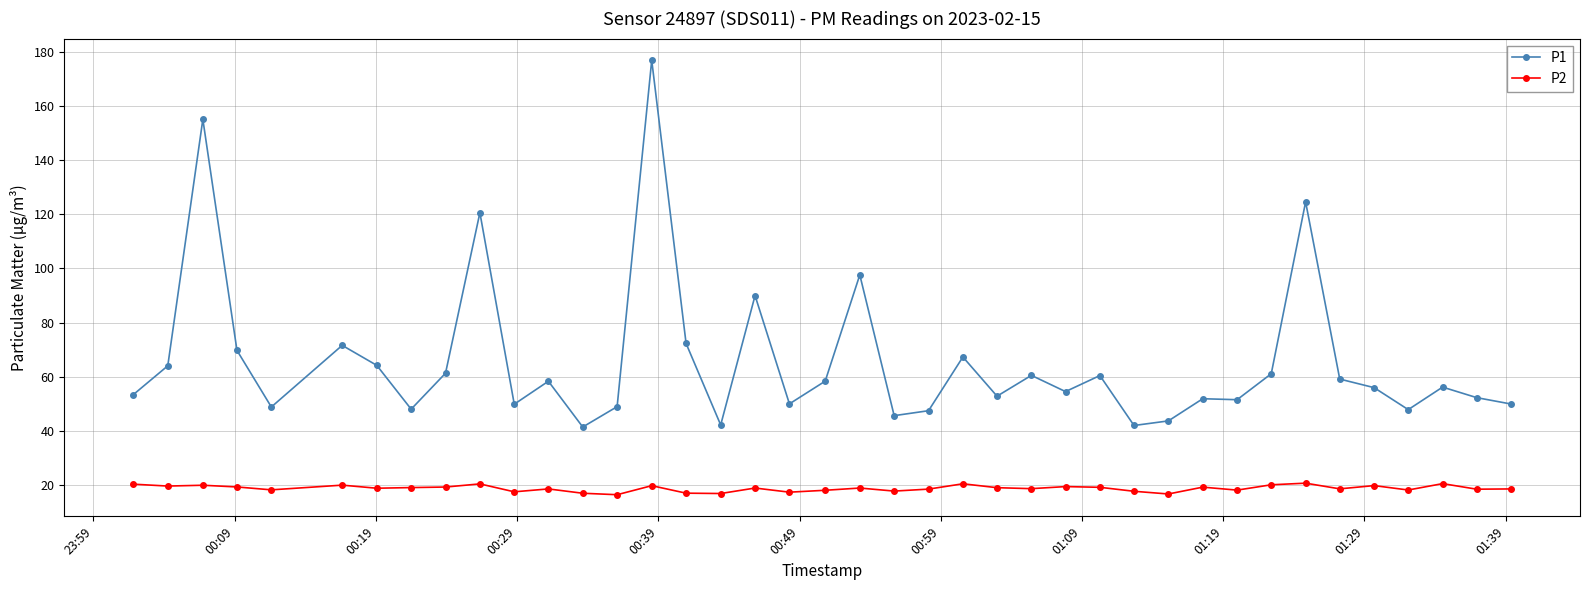

At how many categories does at least one series exceed 108?

4